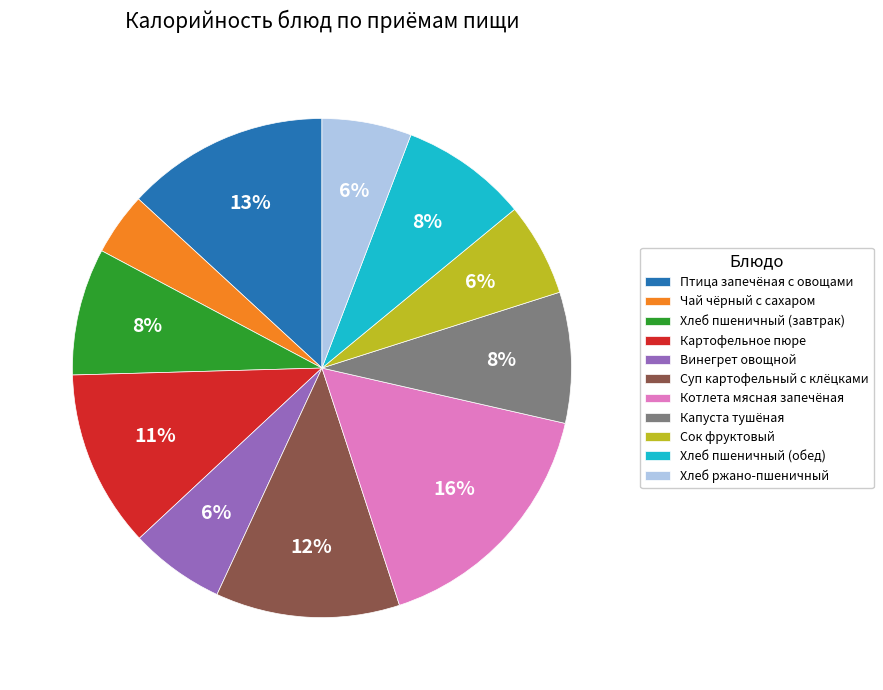

Which has a higher value, Сок фруктовый or Капуста тушёная?

Капуста тушёная